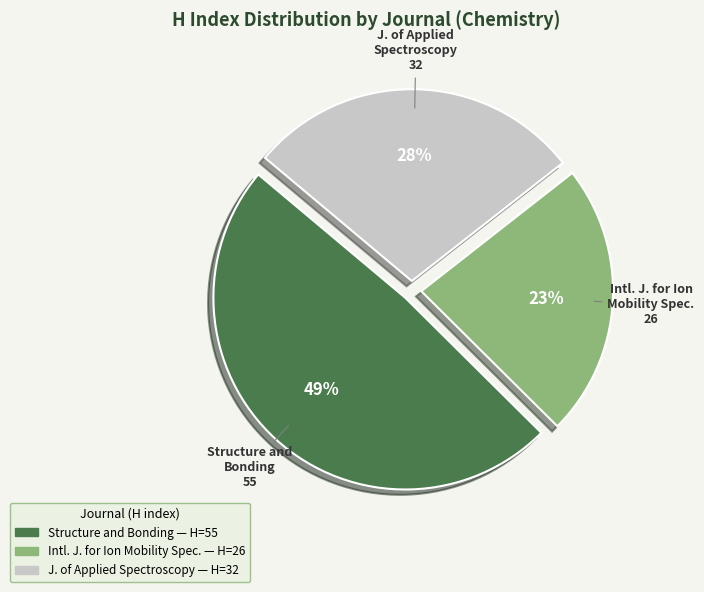

Is there any slice that represents more than half of the pie?

No